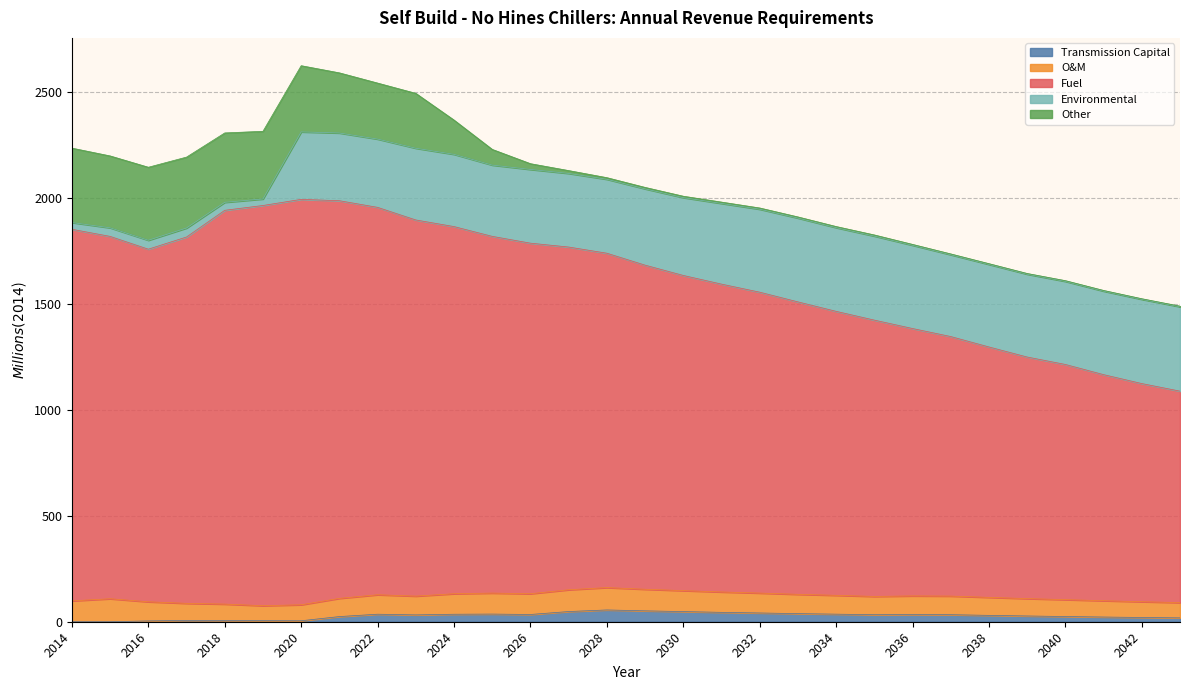

At which label does O&M first exceed 88?

2014